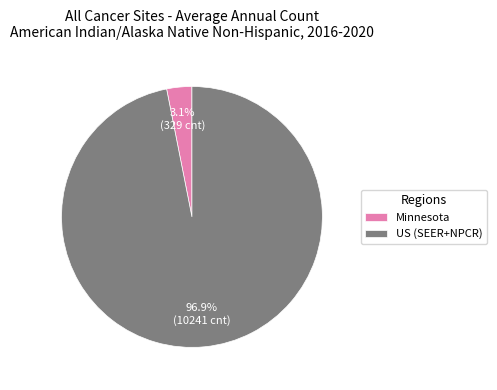

What percentage do Minnesota and US (SEER+NPCR) together represent?

100.0%